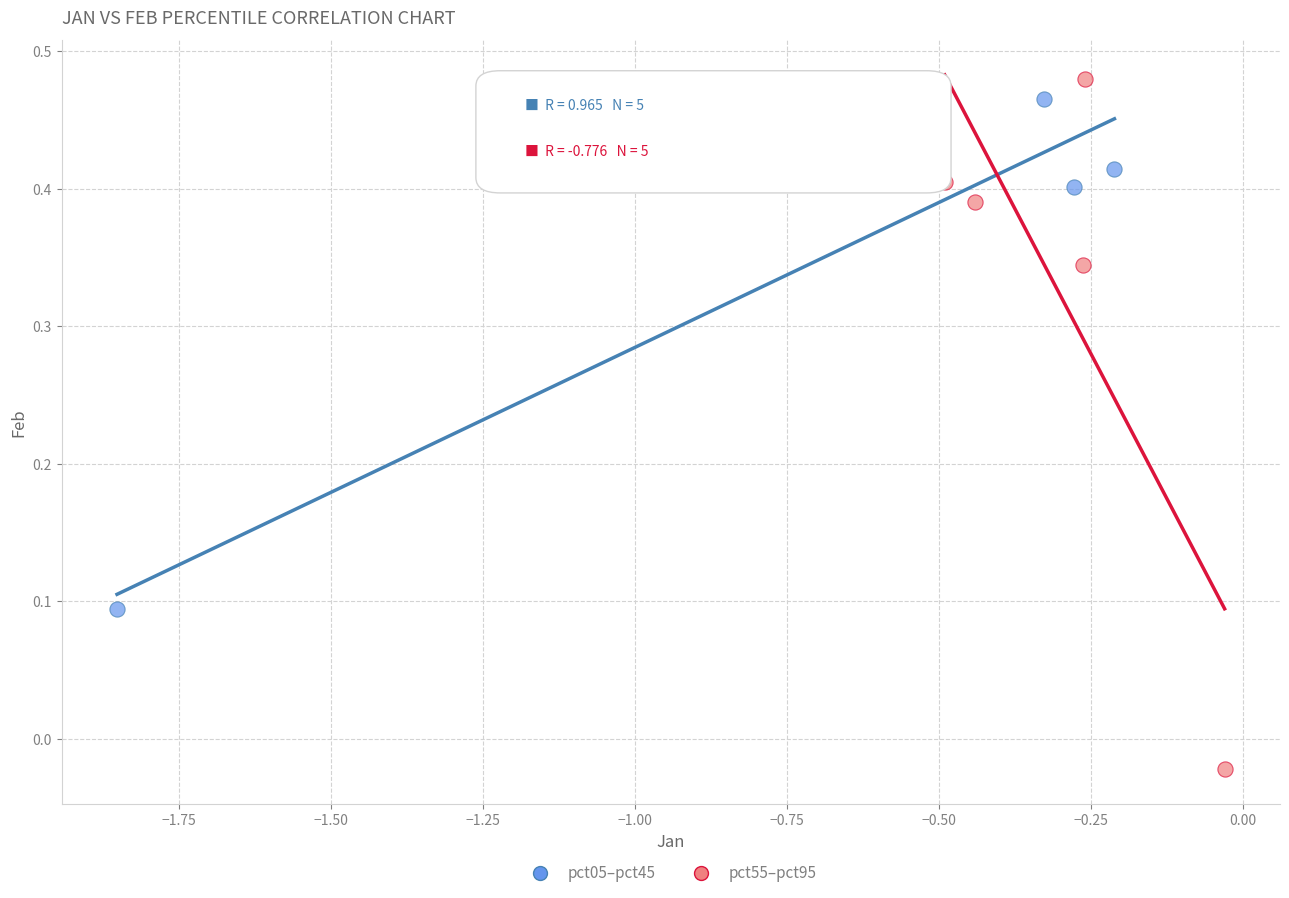

Which series has the widest spread of Y values?

pct55–pct95